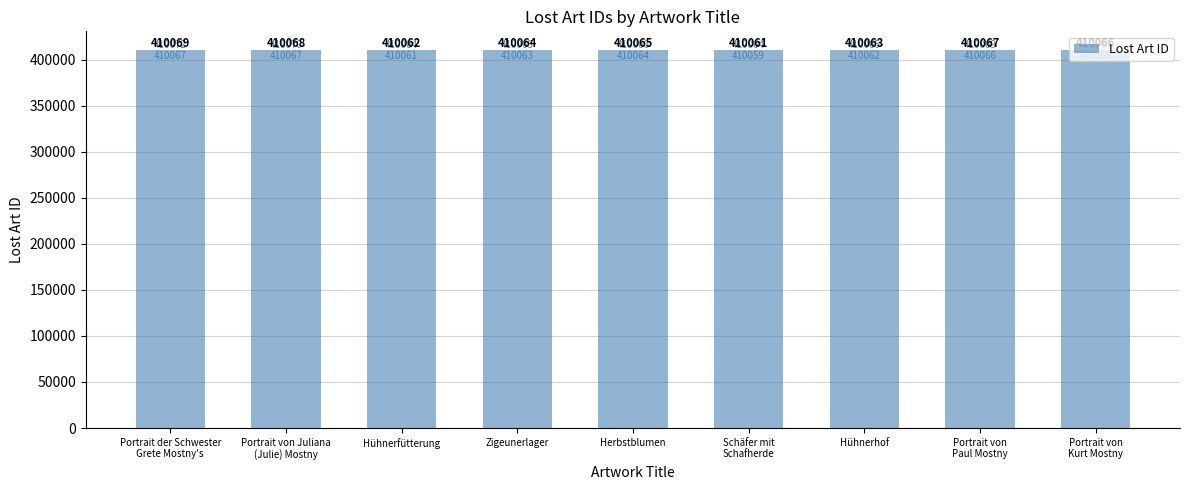

Where does the data first go above 410065?

Portrait der Schwester
Grete Mostny's